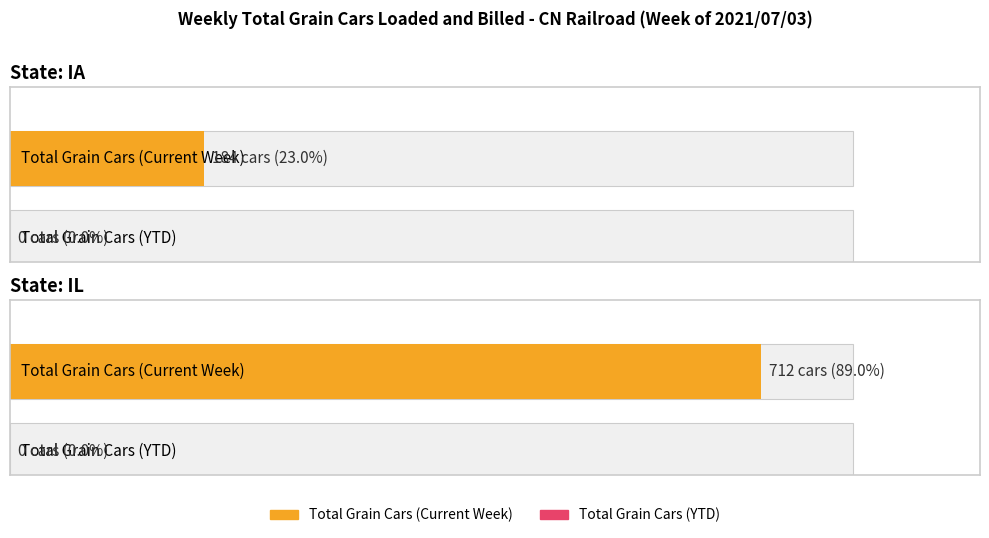

Are the bars horizontal?

Yes